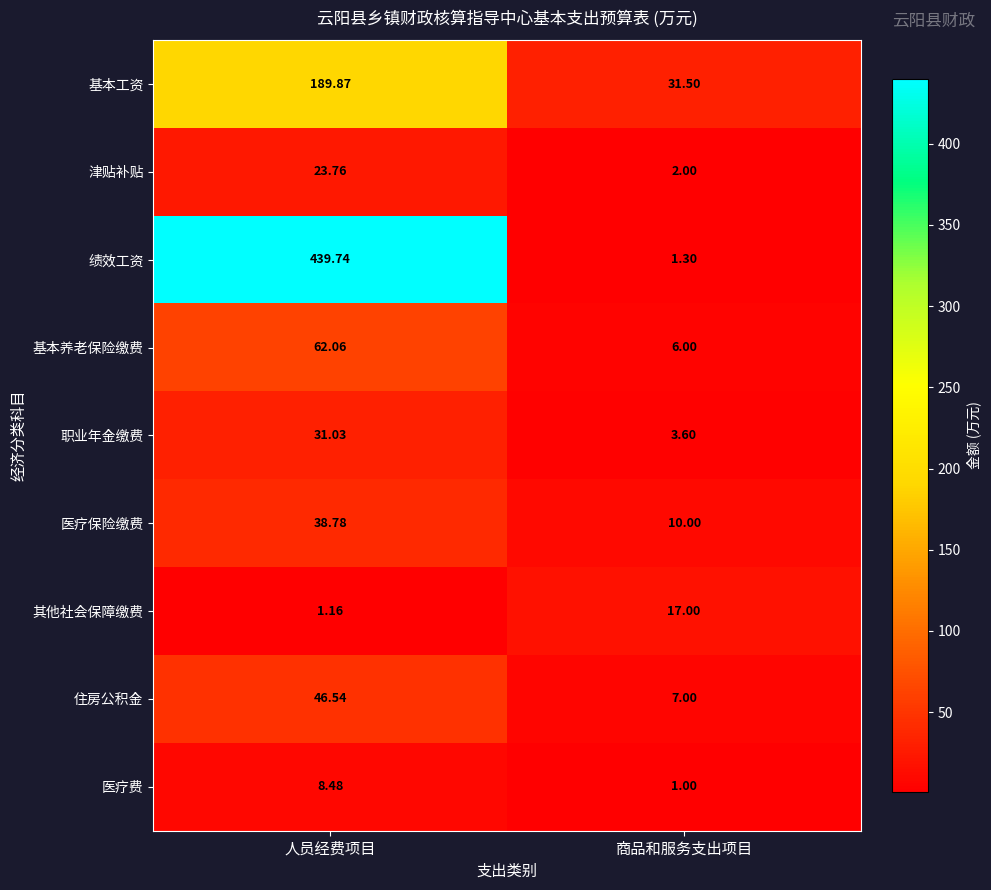

Rank the series by their maximum value, from highest to lowest.

绩效工资, 基本工资, 基本养老保险缴费, 住房公积金, 医疗保险缴费, 职业年金缴费, 津贴补贴, 其他社会保障缴费, 医疗费